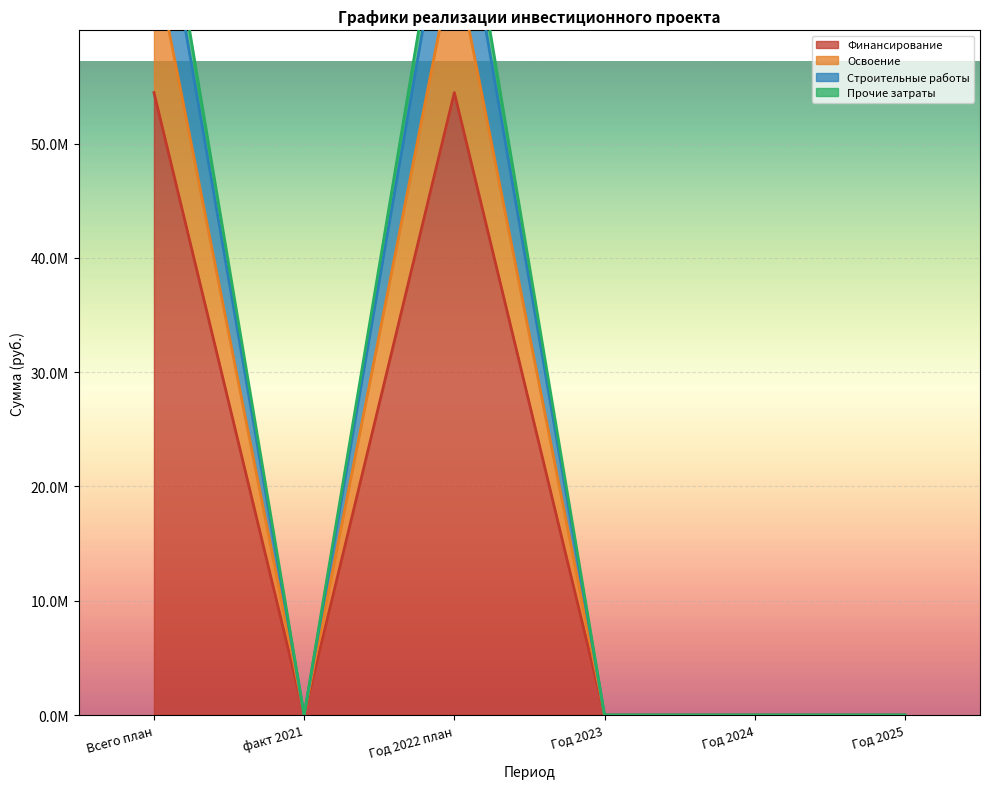

What is the sum of all Финансирование values?

108915920